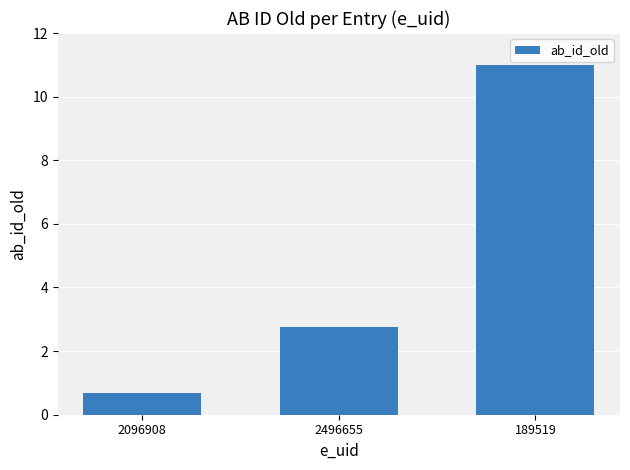

How many values exceed 2?

2